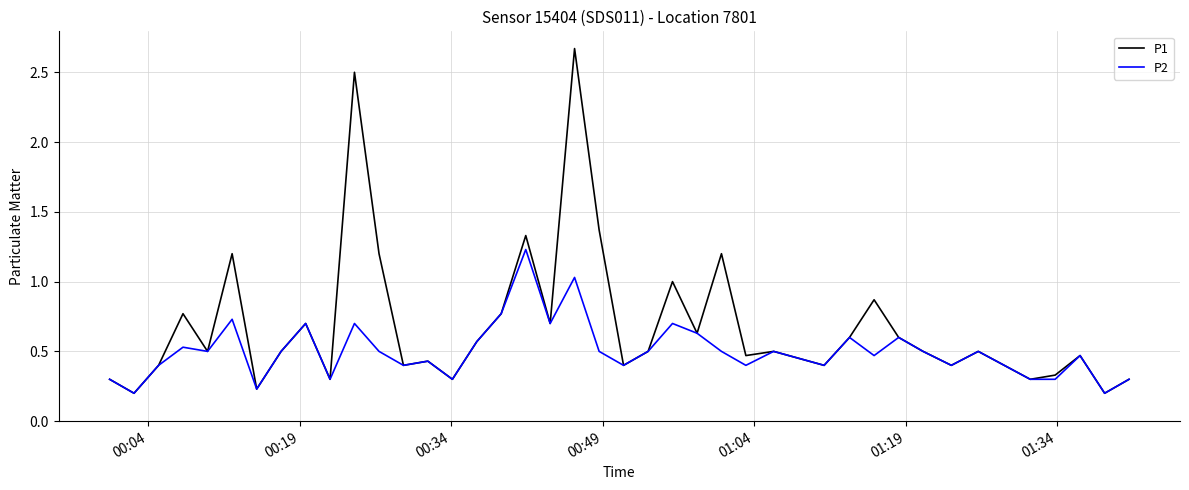

List the series in order of their peak value, lowest first.

P2, P1